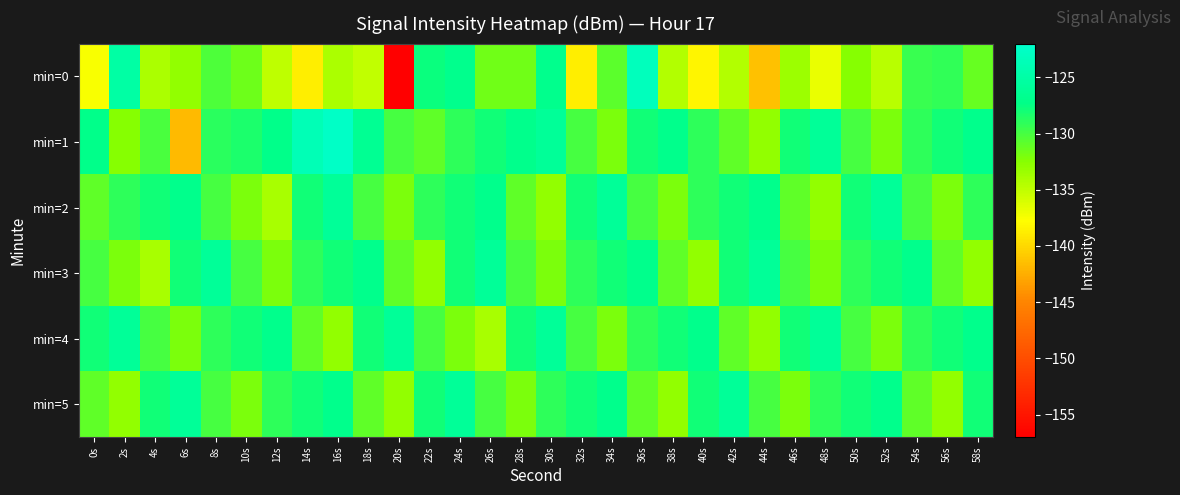

At 58s, list the series in order from smallest to largest.

min=3, min=0, min=2, min=5, min=1, min=4